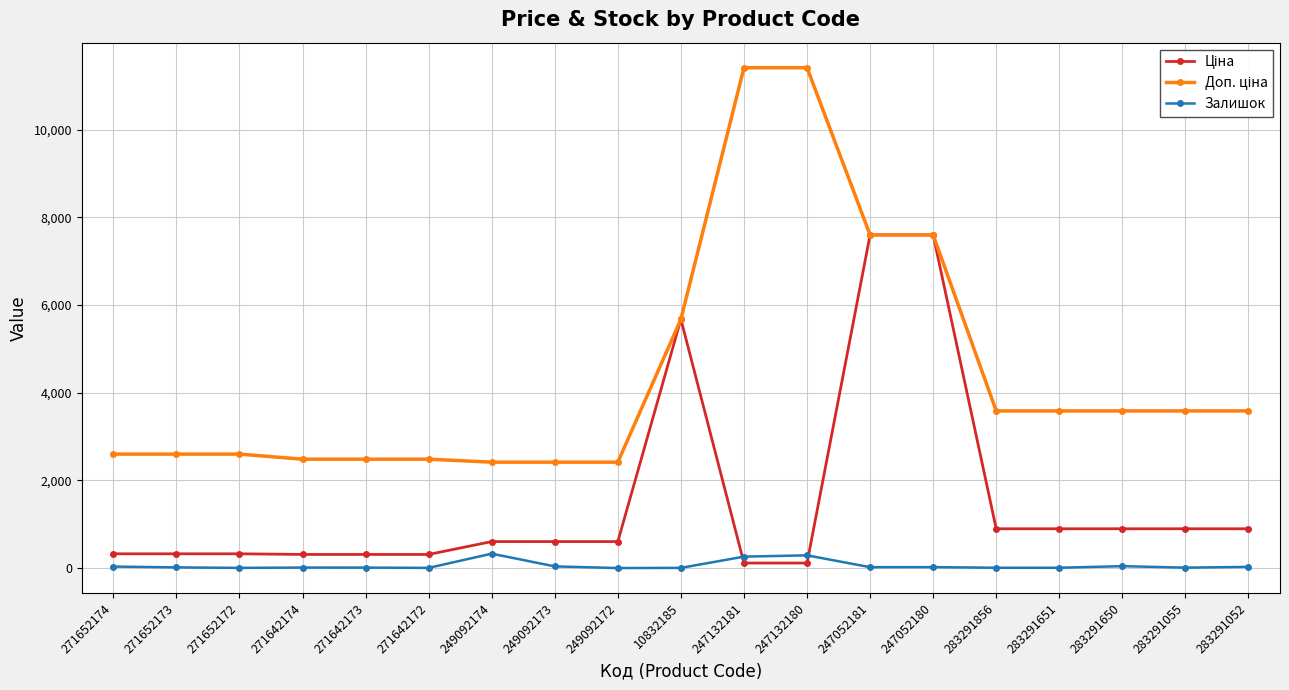

Is it true that Залишок equals 7.0 at 283291651?

True